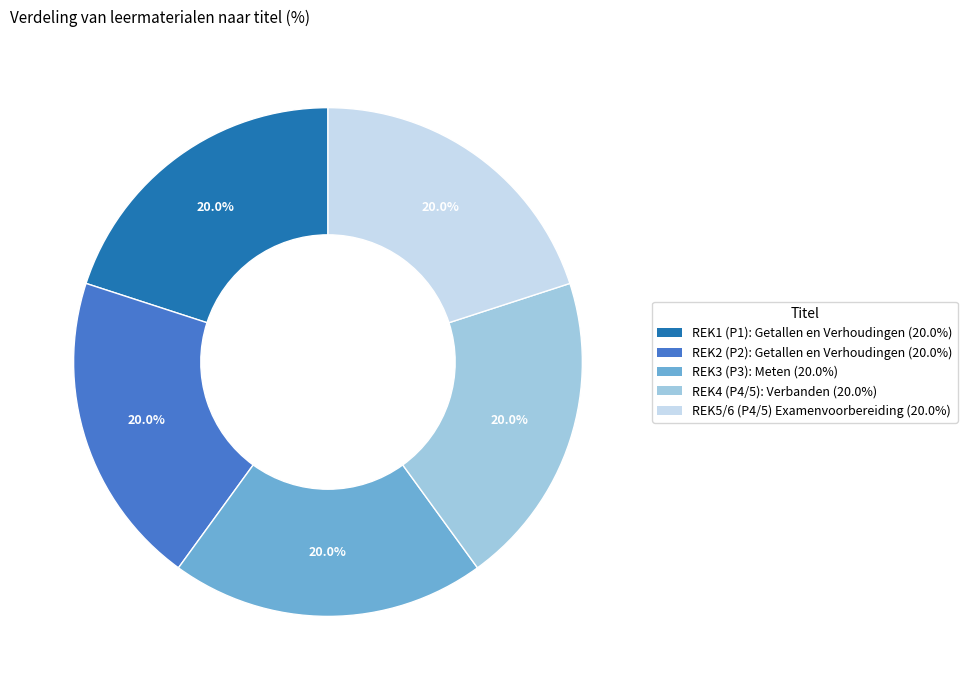

How many slices are in this pie chart?

5